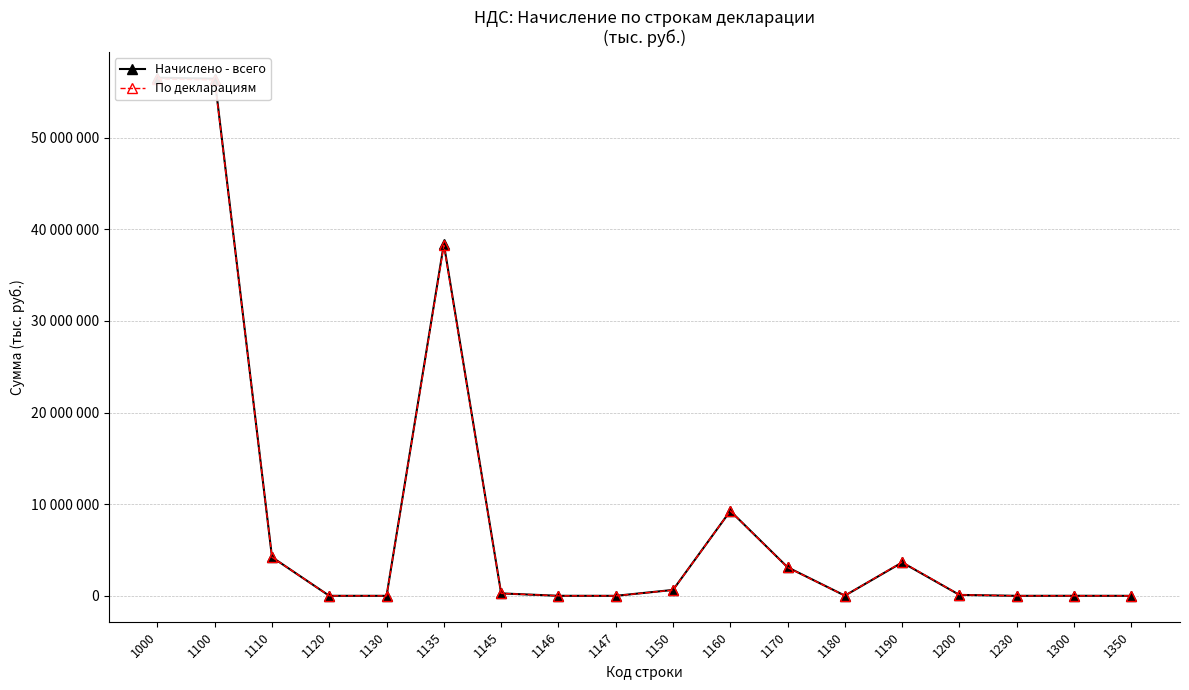

List the series in order of their overall mean, lowest first.

По декларациям, Начислено - всего